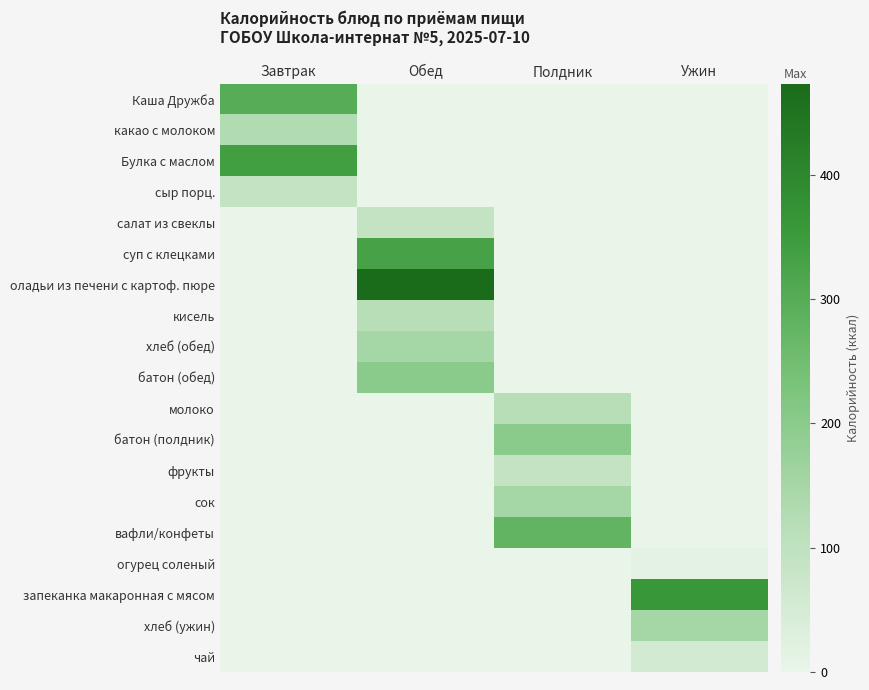

Rank the series by their maximum value, from lowest to highest.

огурец соленый, чай, салат из свеклы, сыр порц., фрукты, молоко, кисель, какао с молоком, хлеб (обед), хлеб (ужин), сок, батон (обед), батон (полдник), вафли/конфеты, Каша Дружба, суп с клецками, Булка с маслом, запеканка макаронная с мясом, оладьи из печени с картоф. пюре